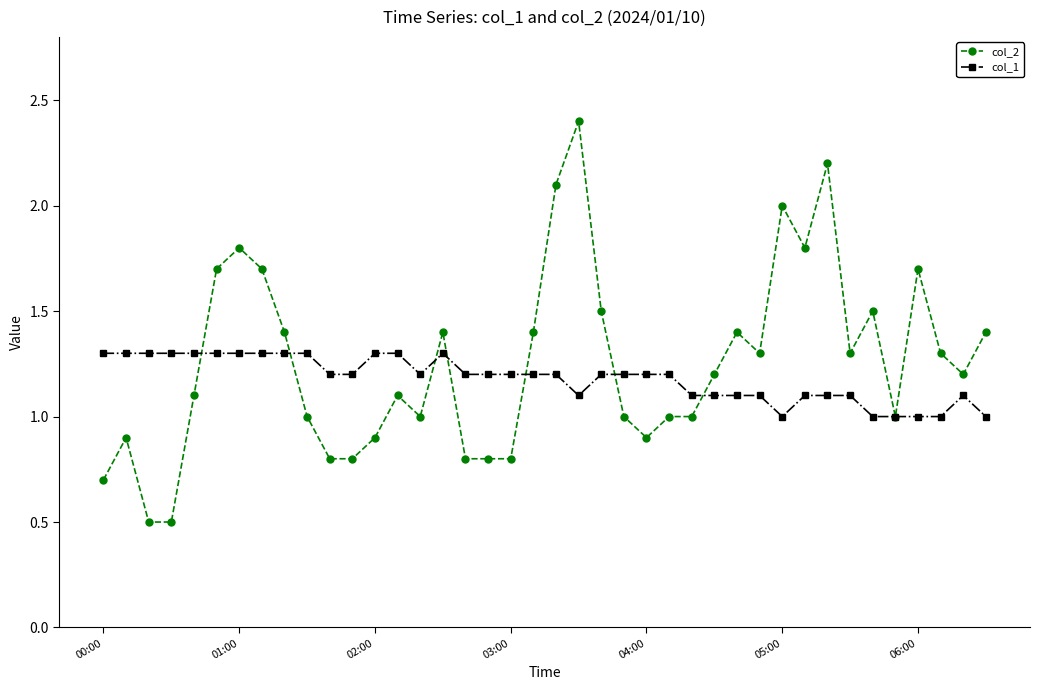

Which series has the largest range (max minus min)?

col_2